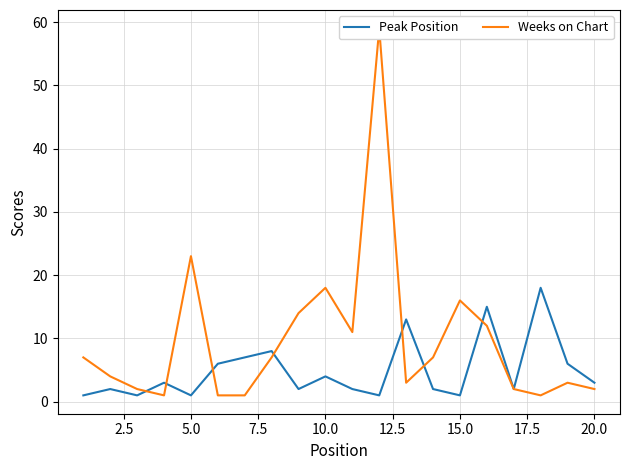

What are all the series names shown in the legend?

Peak Position, Weeks on Chart